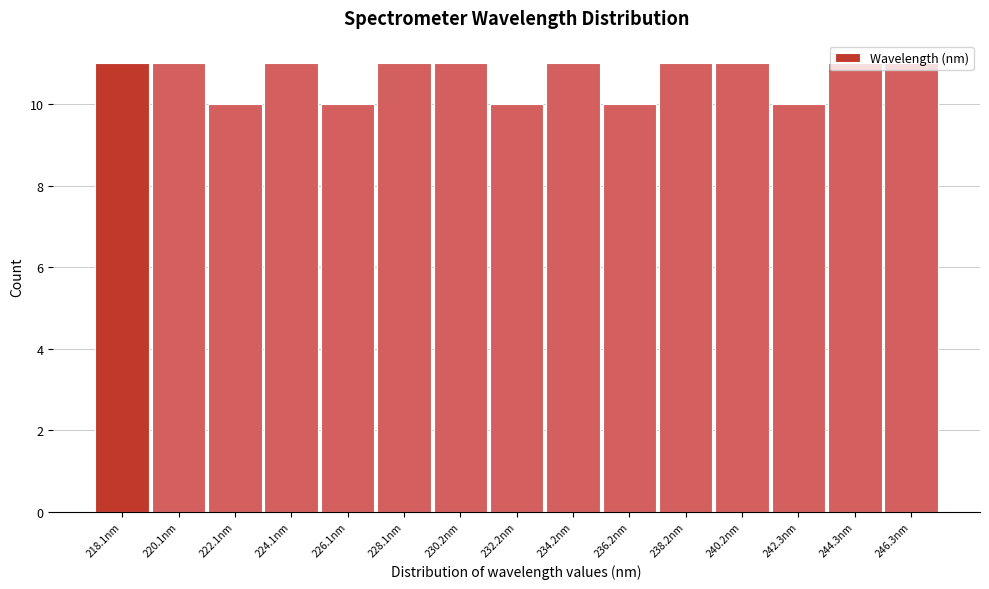

What is the ratio of the value at 222.1nm to the value at 224.1nm?

0.9